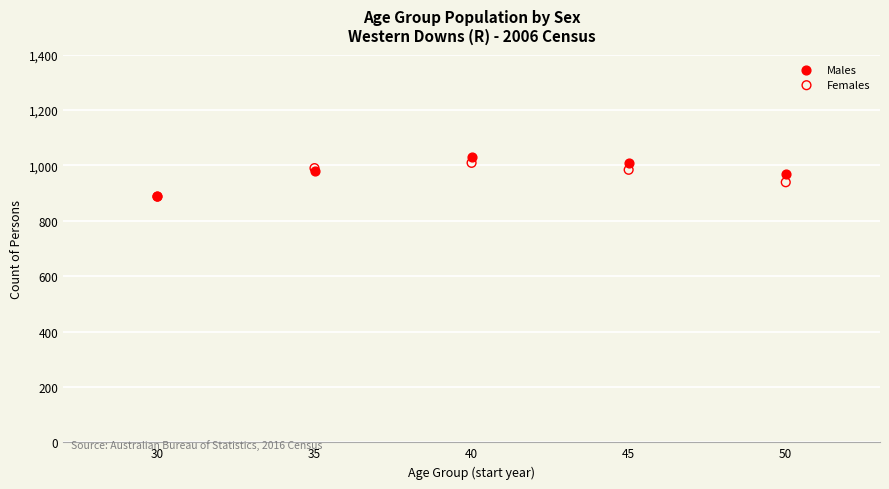

What are all the series names shown in the legend?

Males, Females